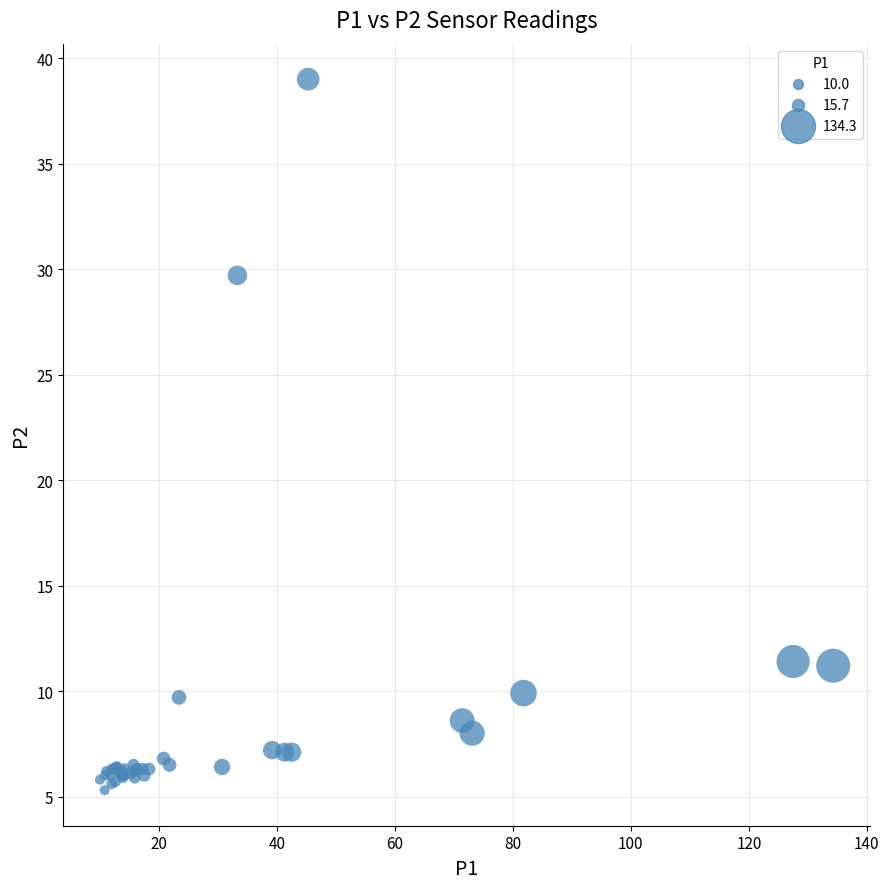

What Y value in the scatter plot is closest to 22?

29.7